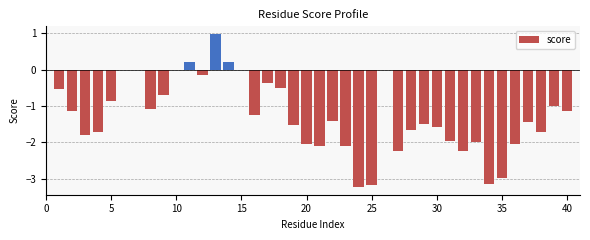

What is the sum of all values?

-50.8